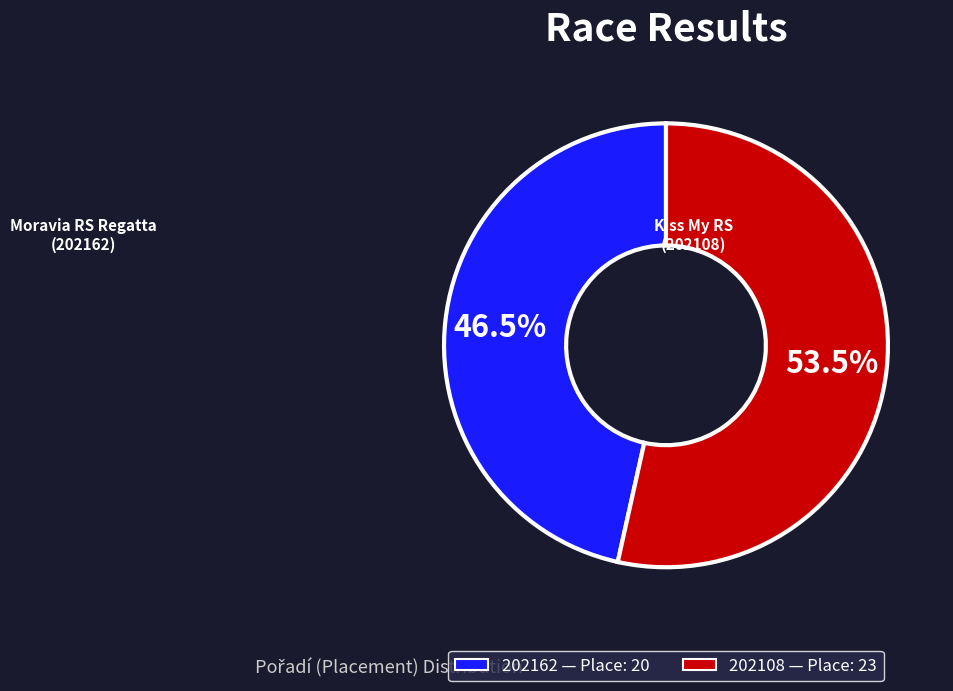

Rank the categories by value from highest to lowest.

202108, 202162